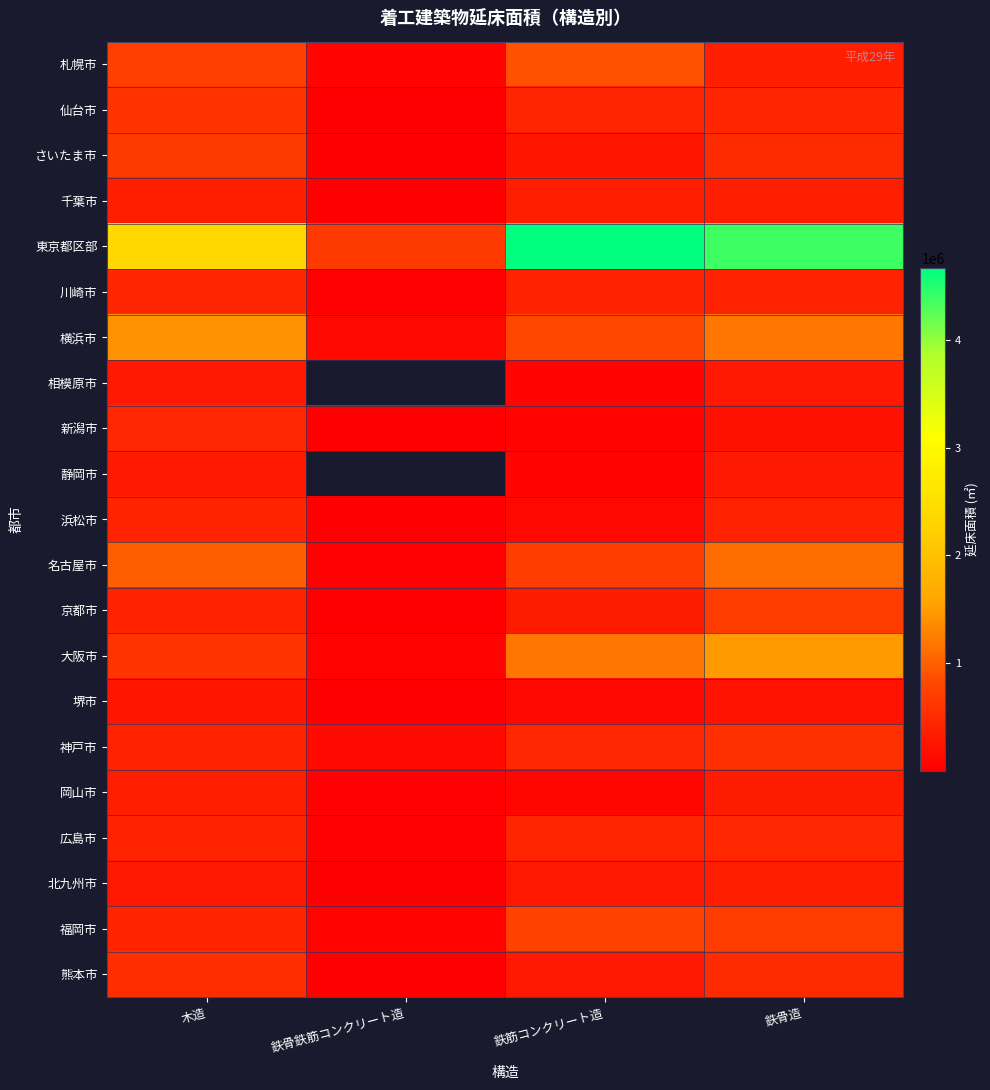

What is the sum of the 札幌市 values at 鉄筋コンクリート造 and 木造?

1602352.0